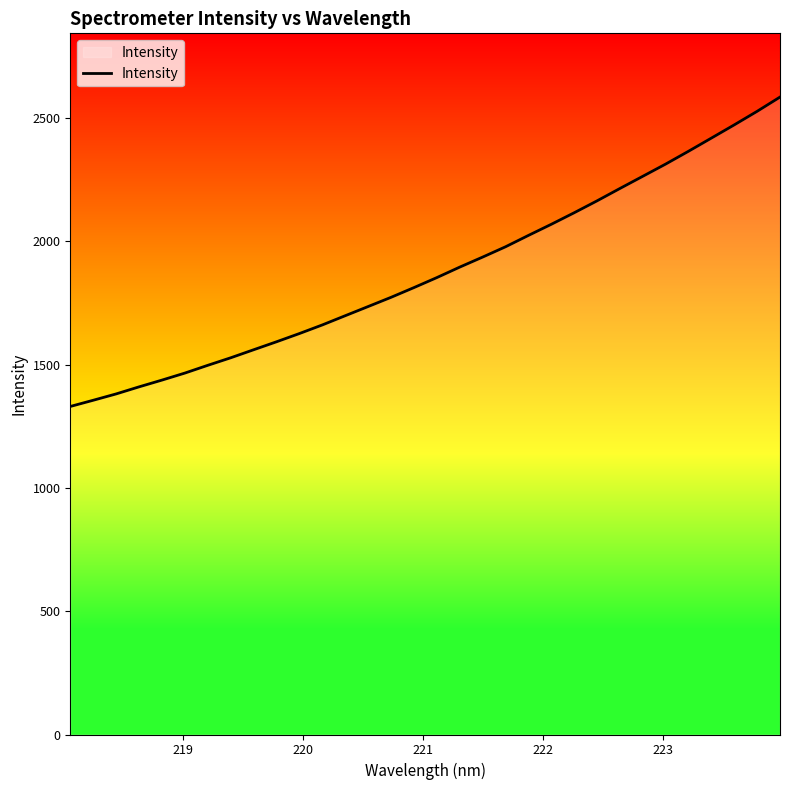

What is the difference between the maximum and minimum values?

1254.5